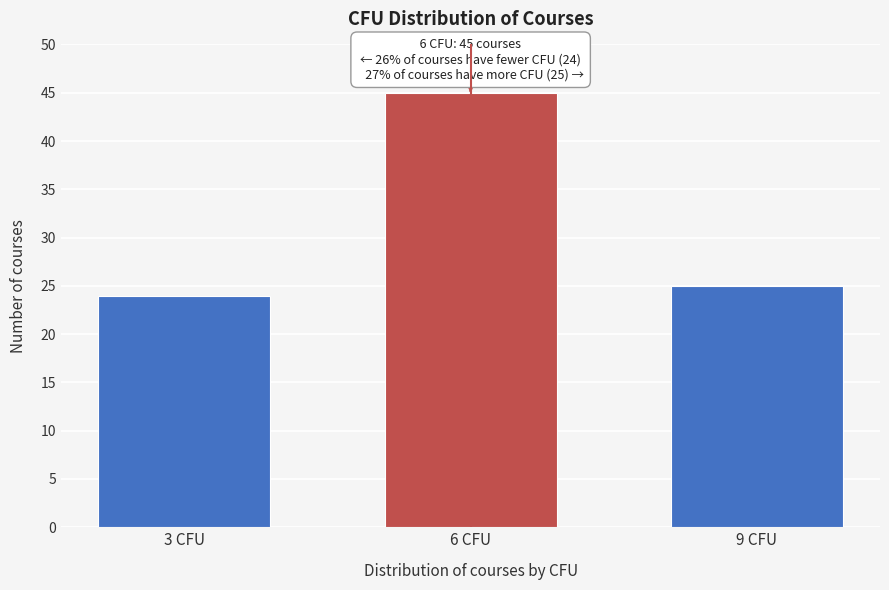

Reading left to right, extract all data points from this chart.

24	45	25